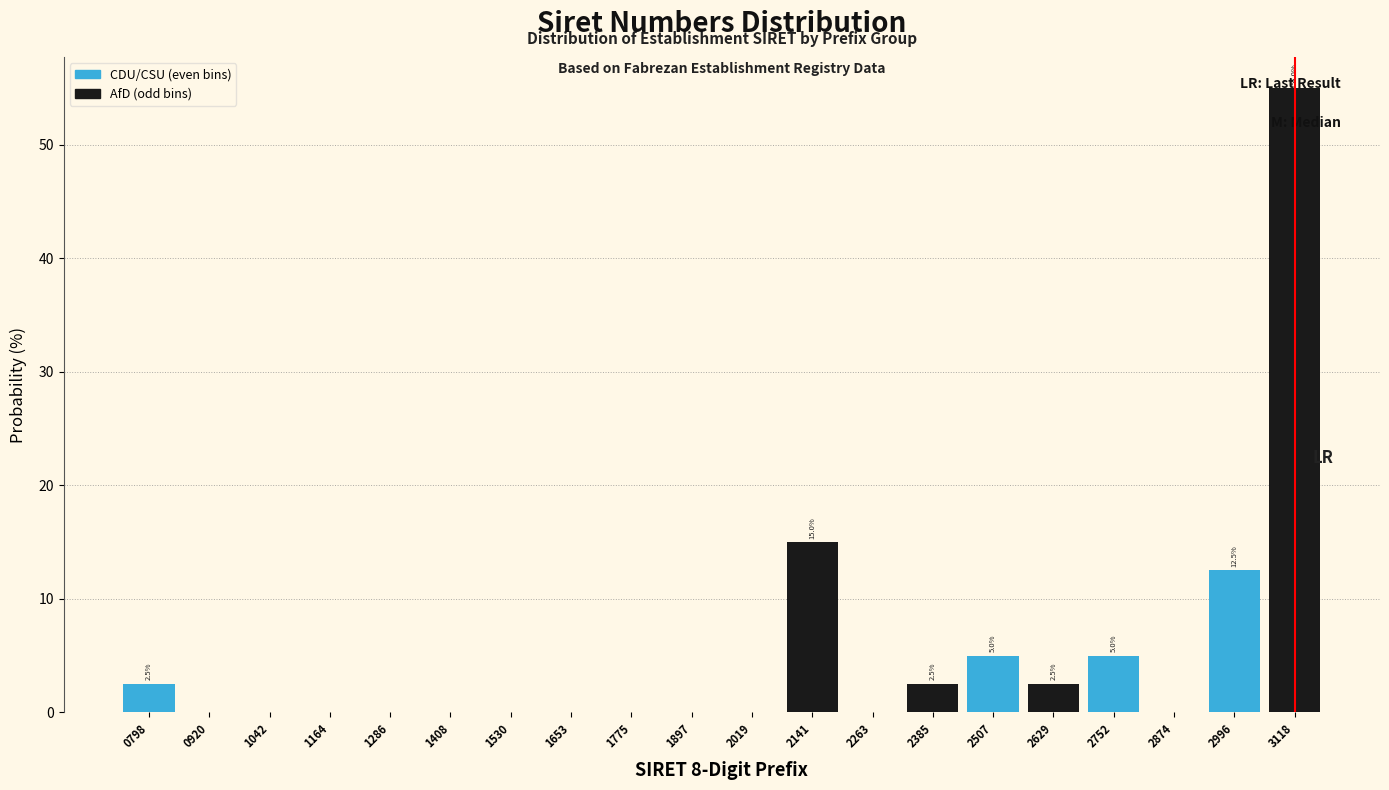

What is the change in value from 2141 to 2263?

-15.0